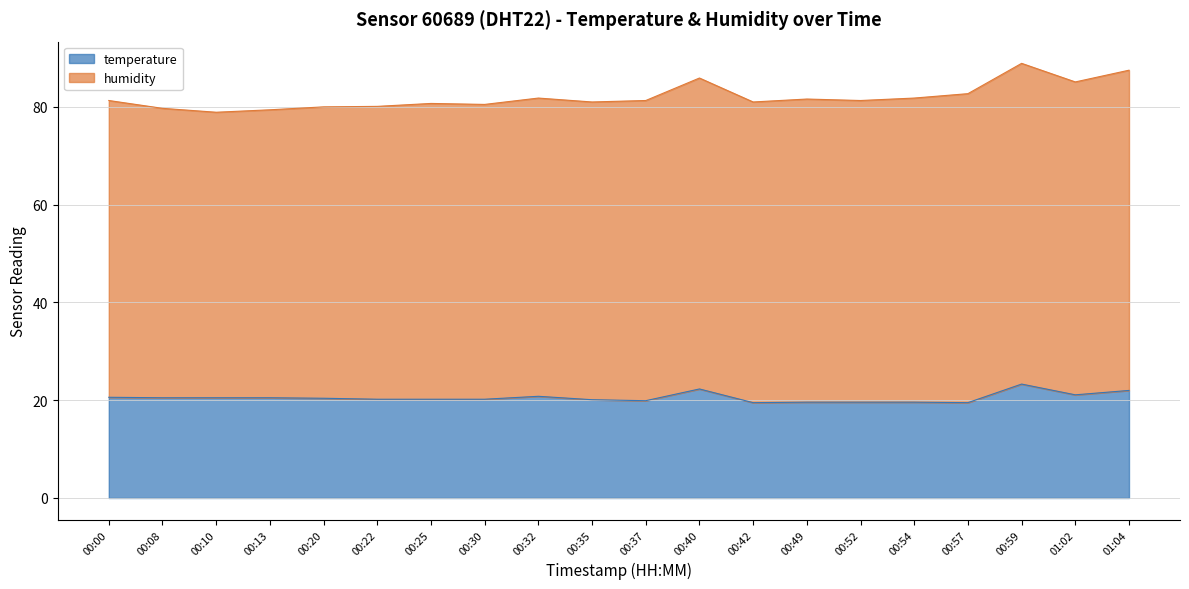

What is the sum of the values at 00:54 and 00:20?

40.0